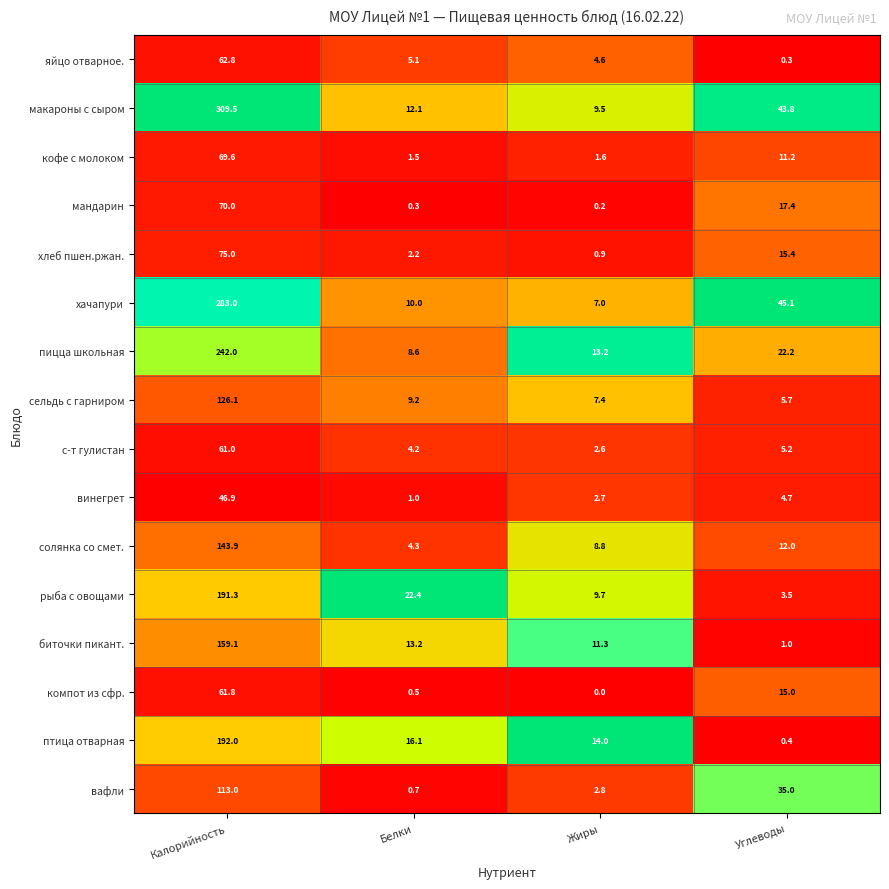

What is the difference between the second highest and minimum values in the хачапури series?

38.1